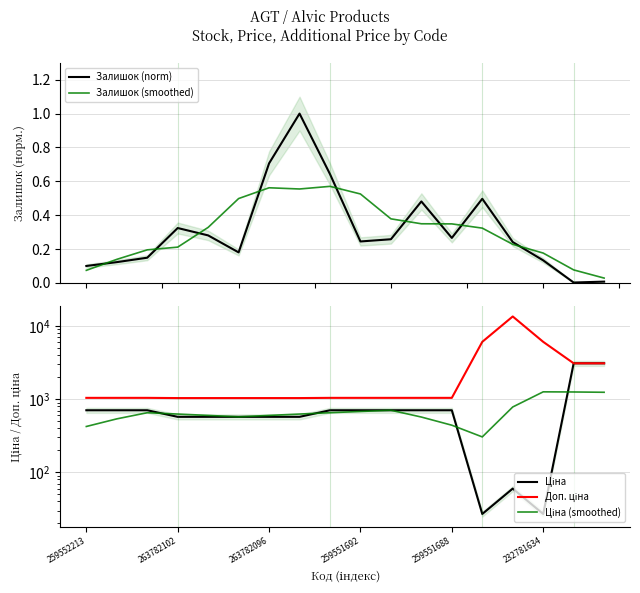

Which category has the lowest value in the Ціна (smoothed) series?

13